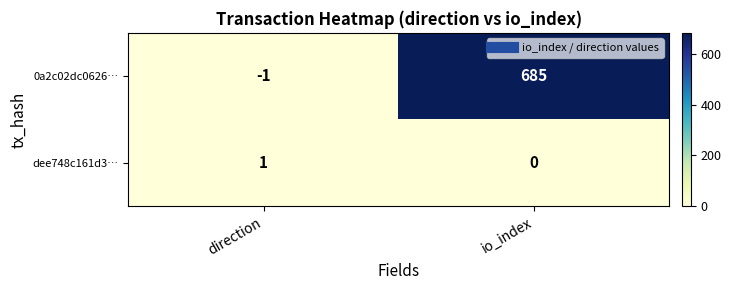

At how many categories does at least one series exceed 289?

1